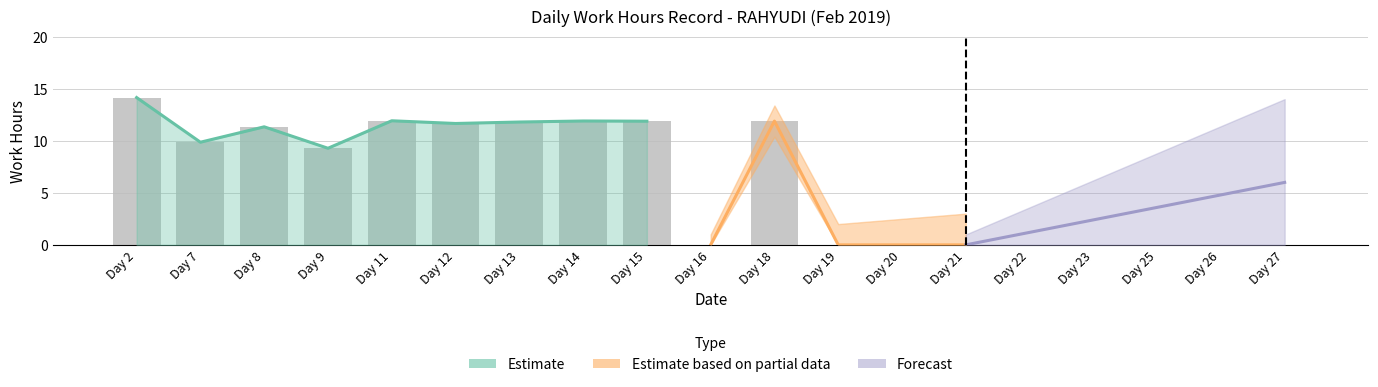

The value at Day 2 is 14.2. True or false?

True